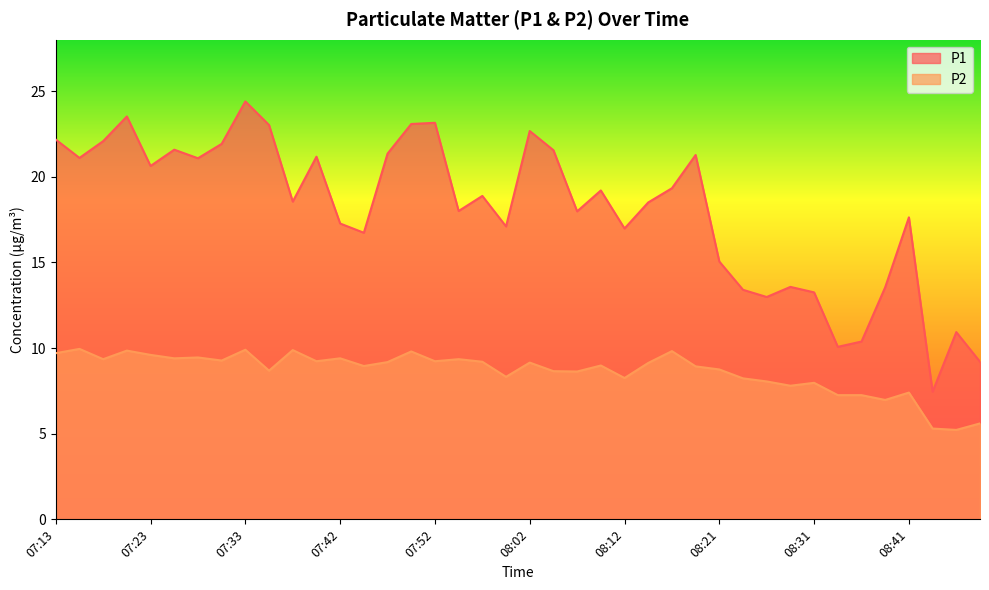

What is the difference between the P1 values at 08:29 and 07:23?

7.1